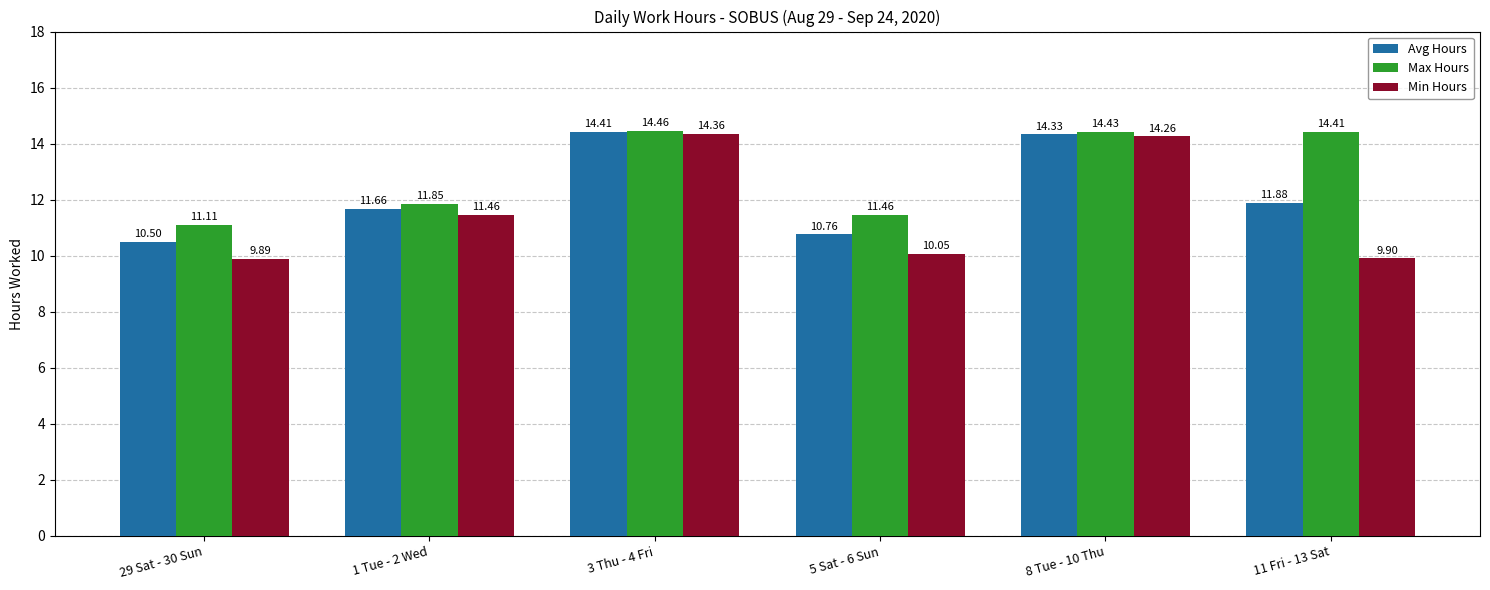

What is the average value of the Min Hours series?

11.7